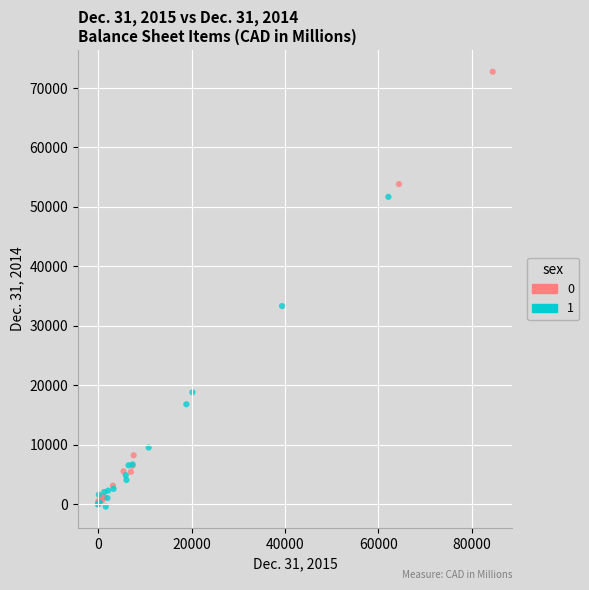

What are all the series names shown in the legend?

0, 1